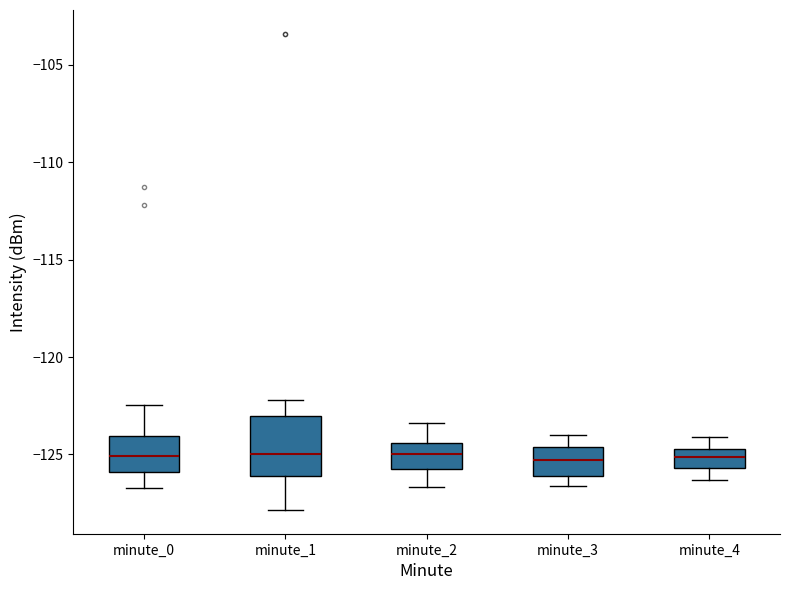

Where is the upper edge of the box for minute_2 on the y-axis? The values are not printed on the chart, so give them approximately, as read against the axis.

-124.5